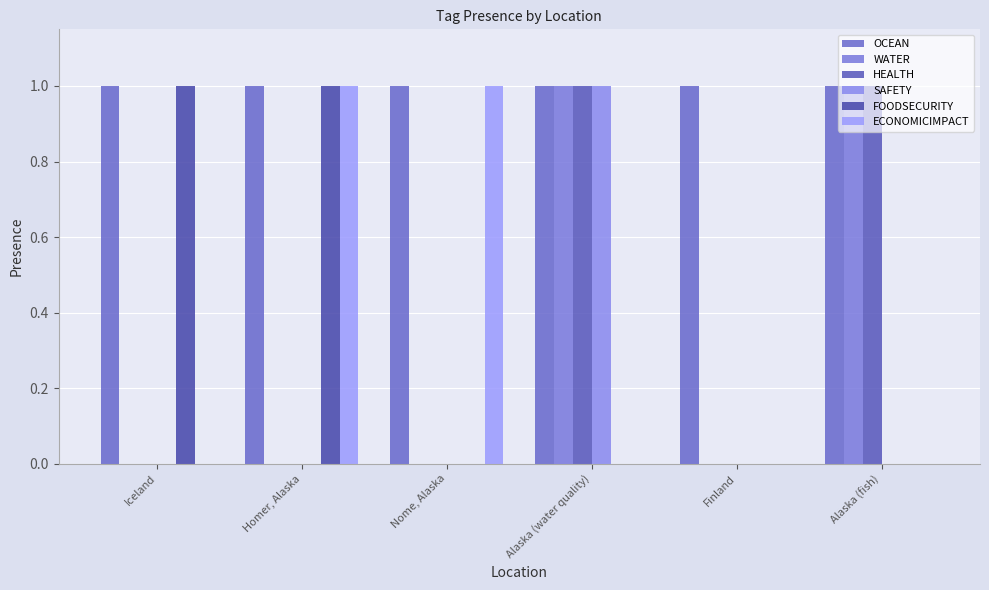

Between Alaska (water quality) and Nome, Alaska, which is larger?

Alaska (water quality)